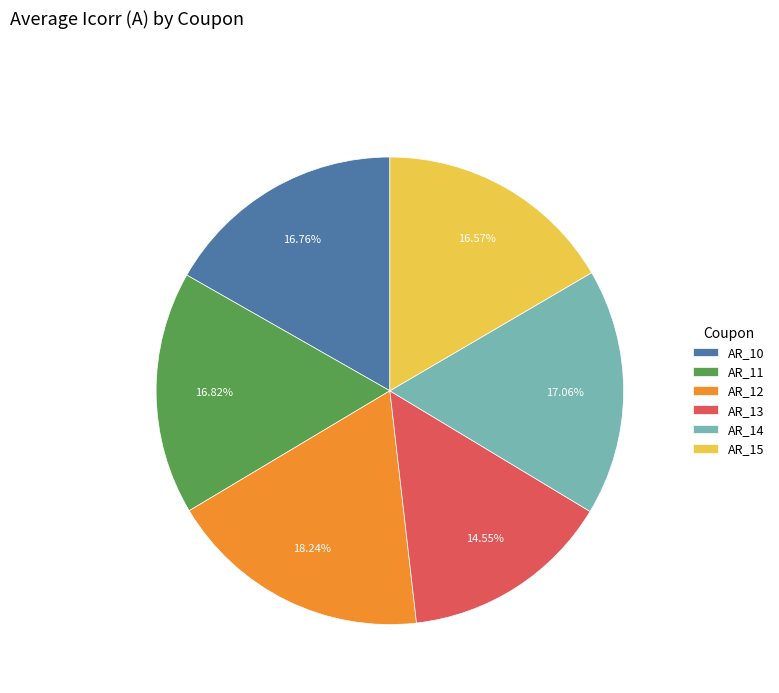

What is the smallest slice in the pie chart?

AR_13